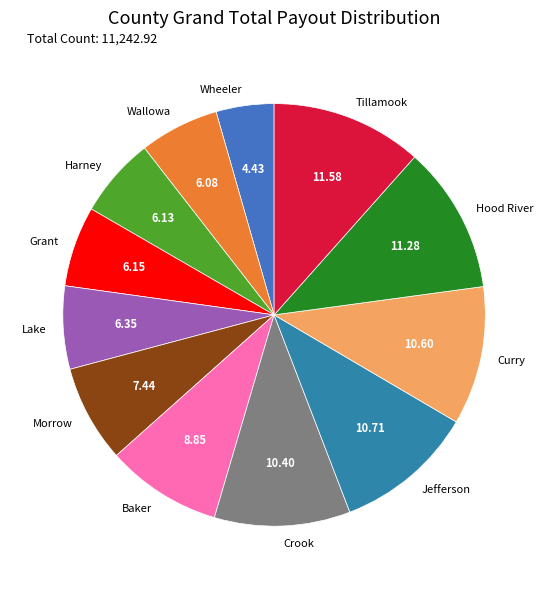

Which has a higher value, Baker or Jefferson?

Jefferson